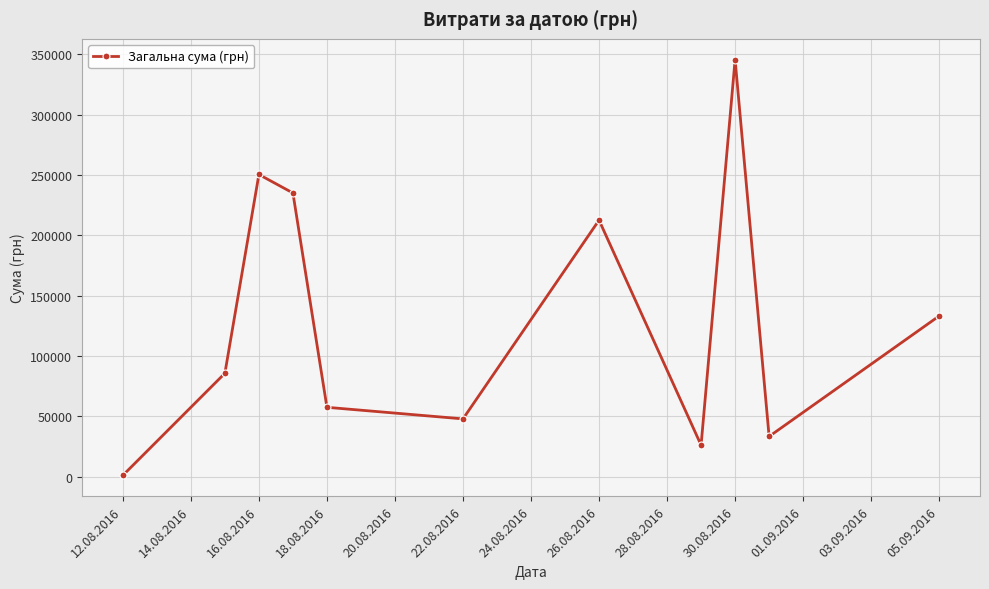

How many interior local peaks (higher than both neighbors) does the data have?

3